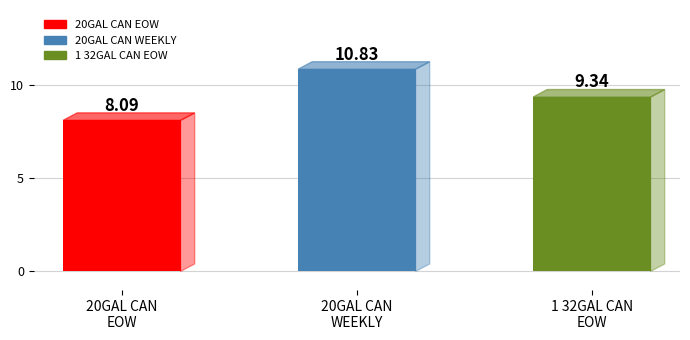

Between 1 32GAL CAN
EOW and 20GAL CAN
WEEKLY, which is larger?

20GAL CAN
WEEKLY